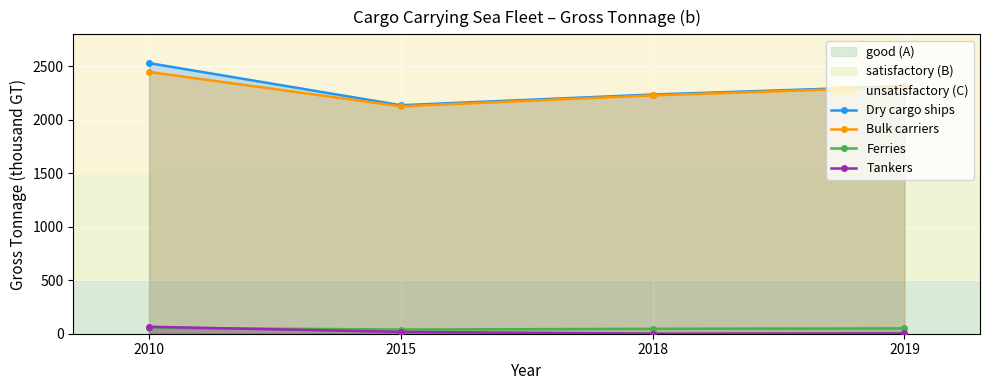

True or false: Dry cargo ships and Ferries cross at least once.

False